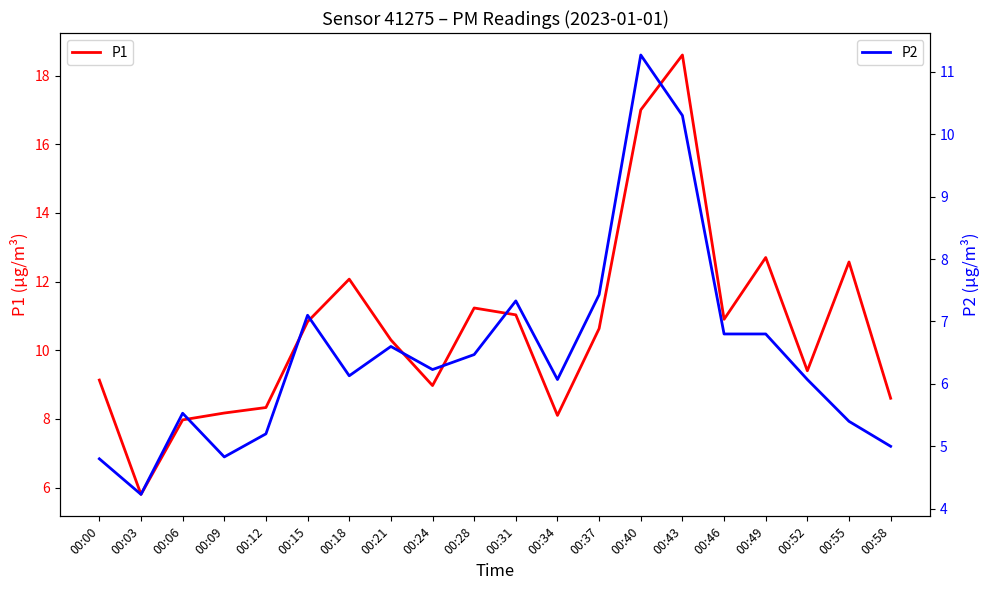

What is the greatest value displayed?

18.6